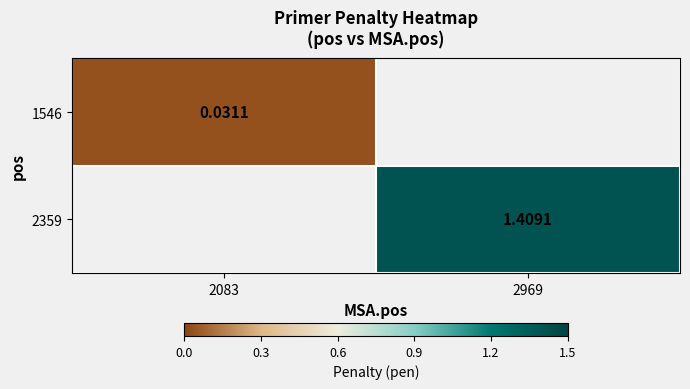

At how many categories does at least one series exceed 0?

2